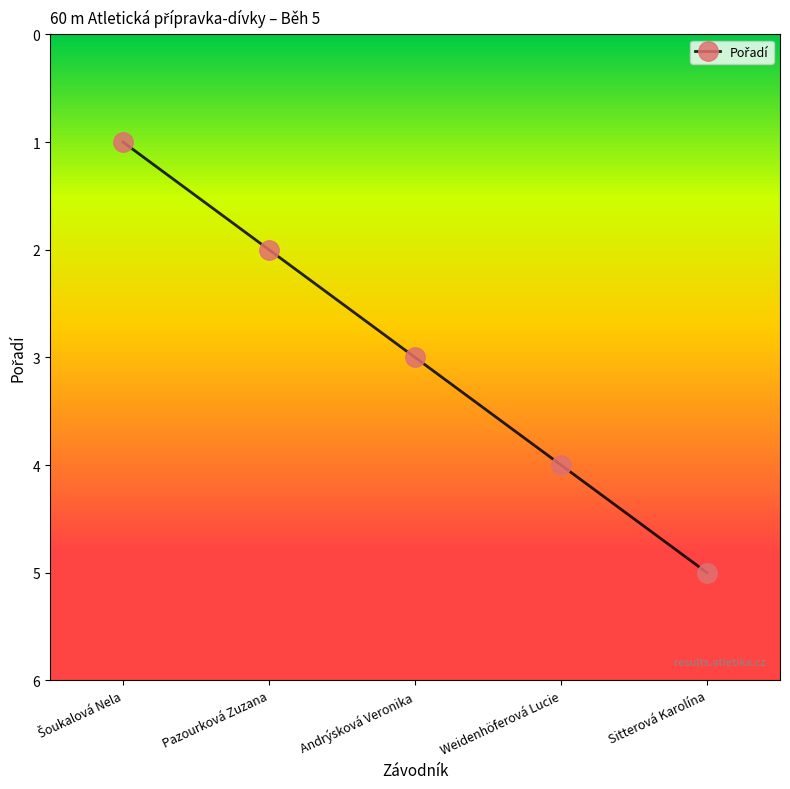

What position from the left is Andrýsková Veronika?

3